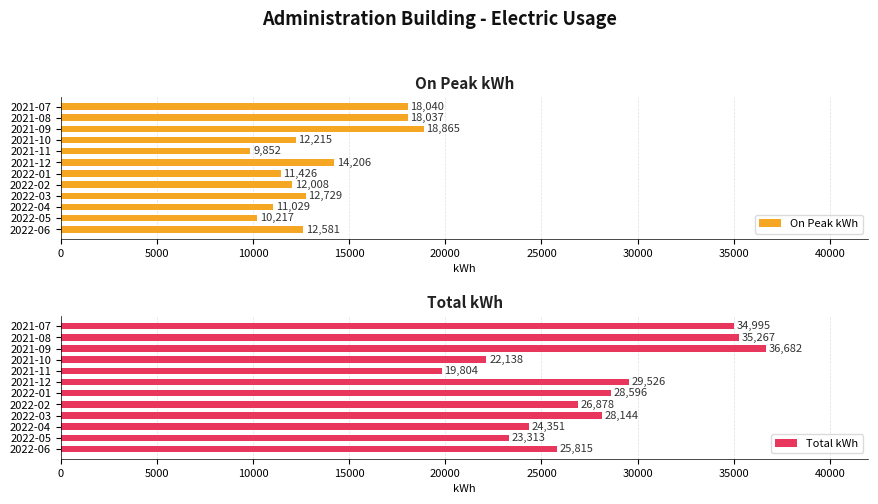

Count the number of data series in this chart.

2